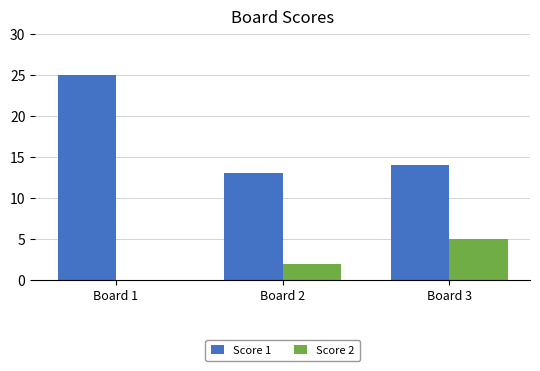

Which label corresponds to the largest value in the chart?

Board 1